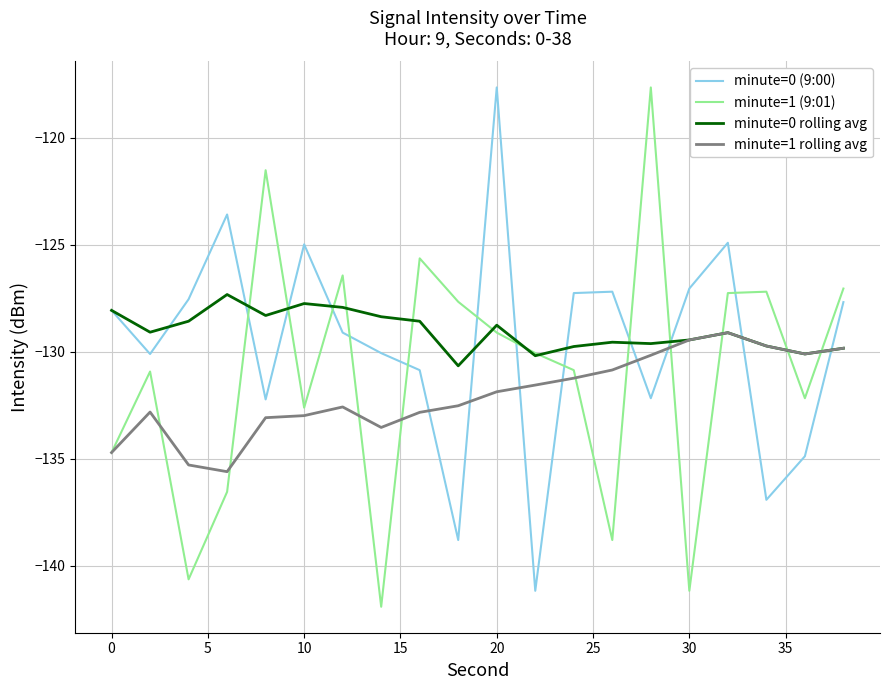

Rank the series by their average value, from highest to lowest.

minute=0 rolling avg, minute=0 (9:00), minute=1 (9:01), minute=1 rolling avg